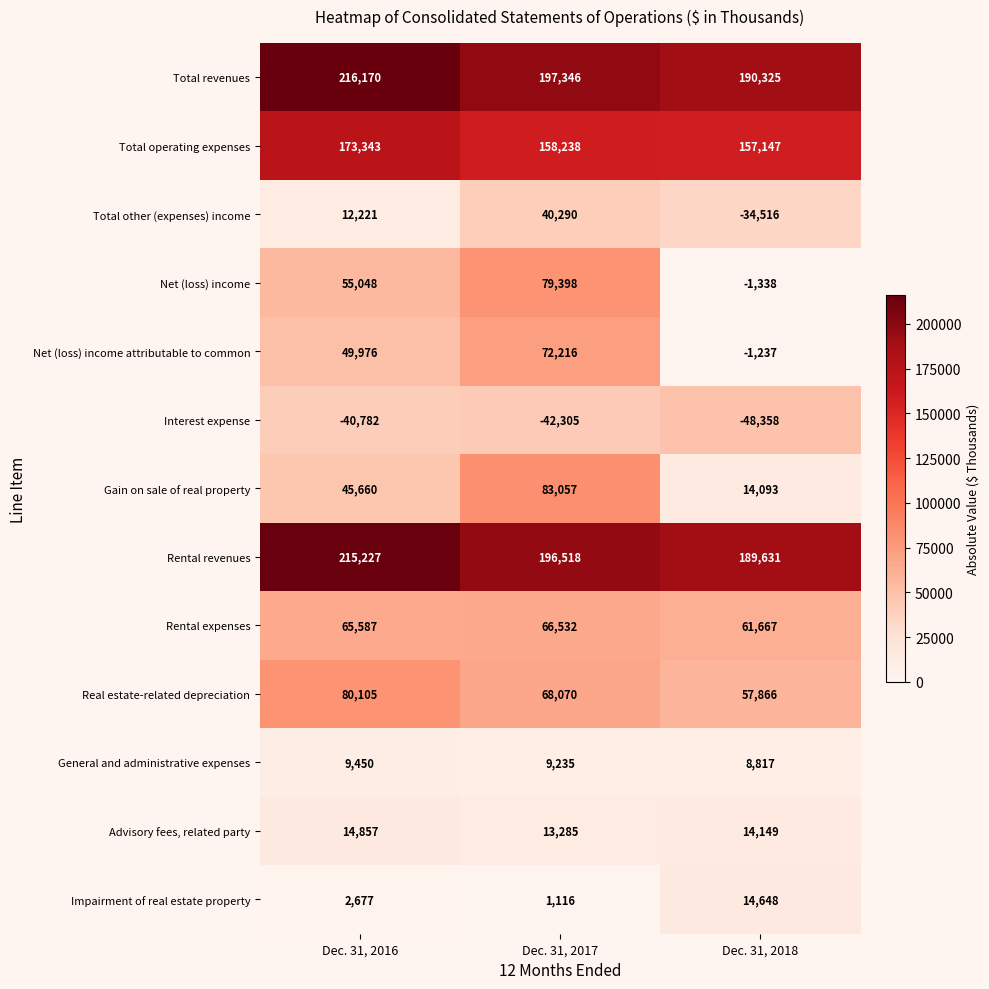

The value of Total other (expenses) income at Dec. 31, 2017 is 57896. True or false?

False